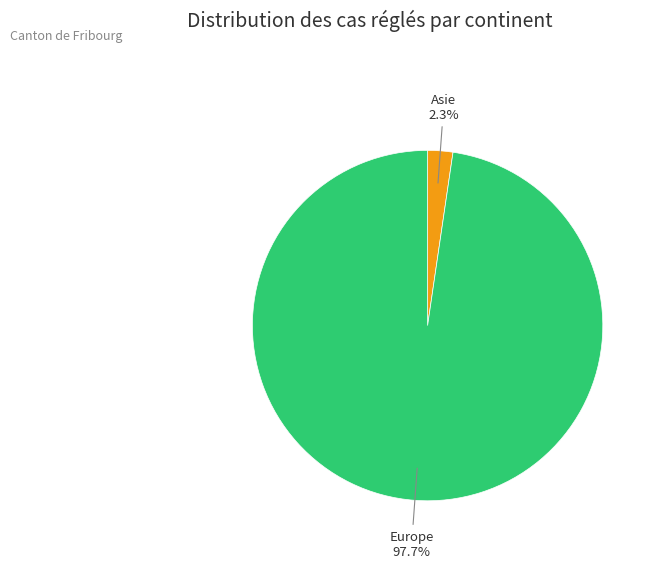

What is the largest slice in the pie chart?

Europe